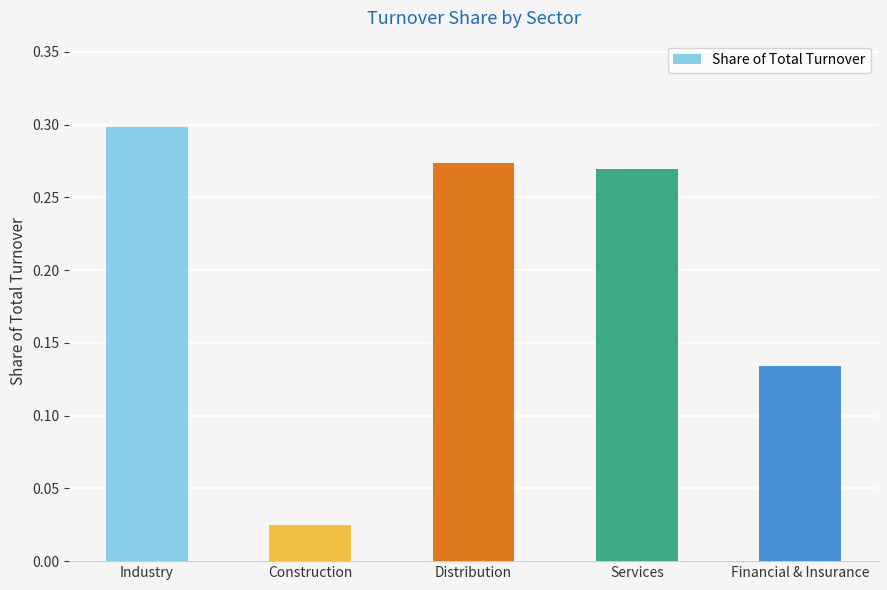

At which label is the value closest to 0?

Construction